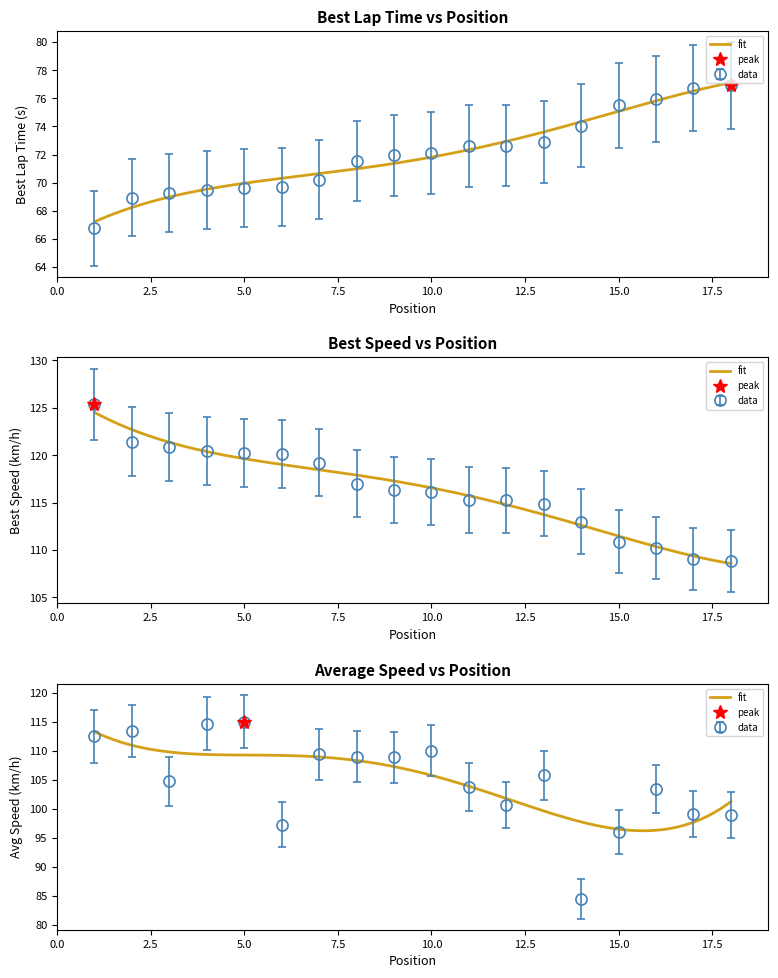

Rank the series by their maximum value, from highest to lowest.

Best Speed, Average Speed, Best Lap time